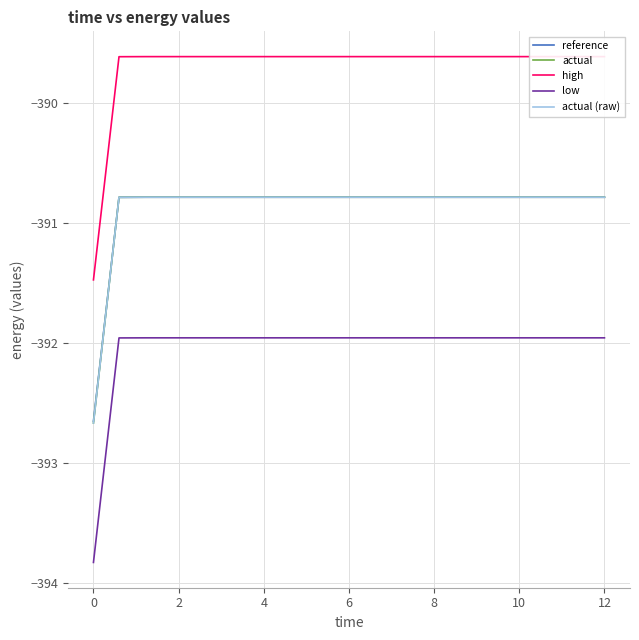

Is it true that high equals -668.6 at 0?

False